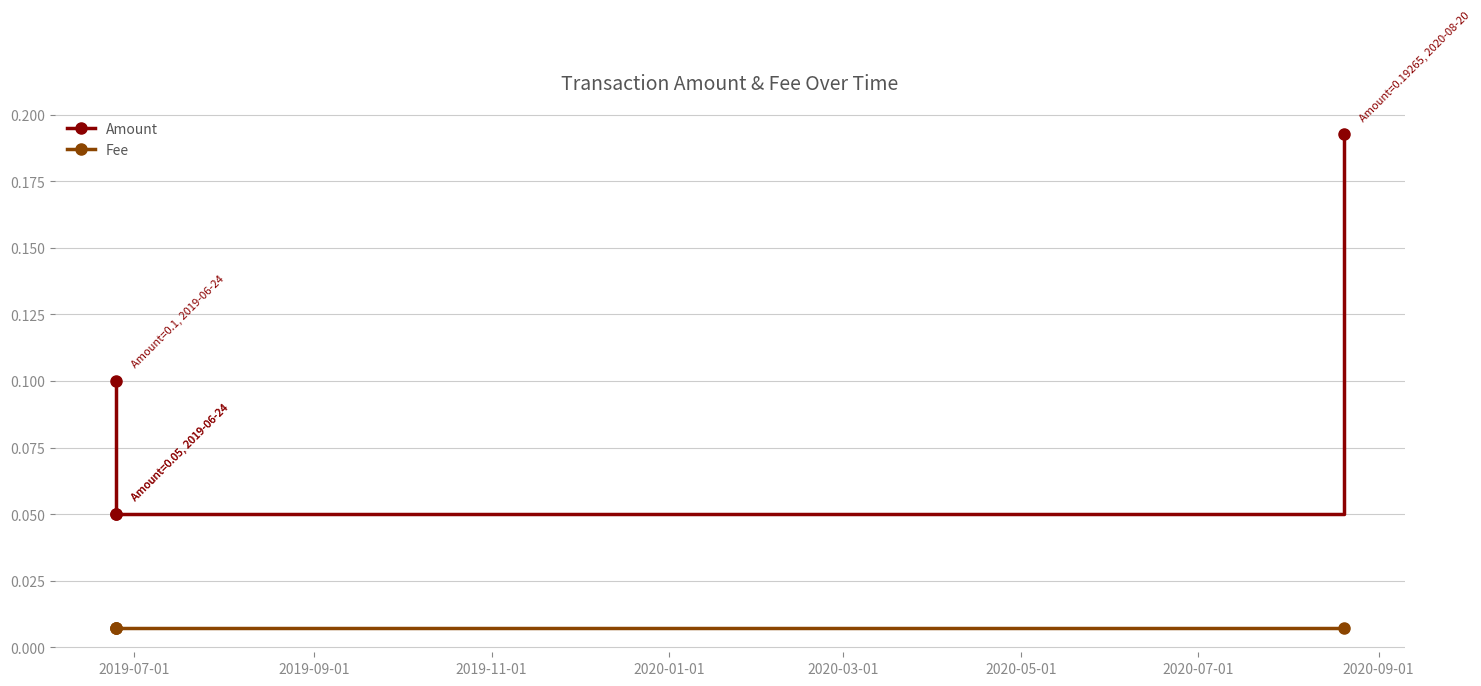

The Amount series shows 0.2 at 2019-07-01. True or false?

False